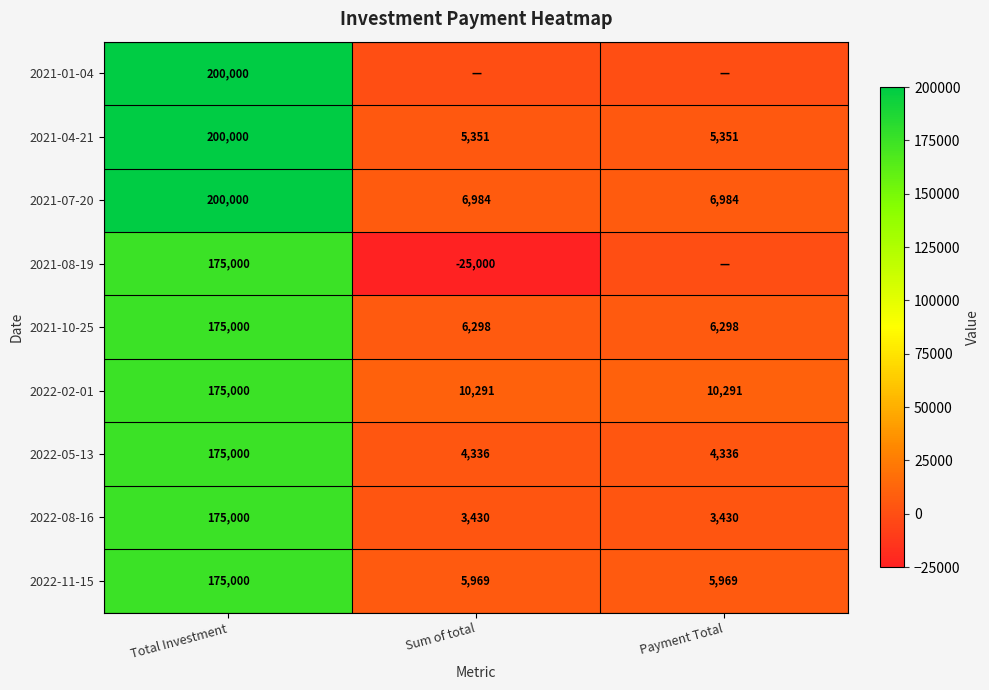

Is the value of 2022-08-16 at Sum of total greater than the value of 2021-01-04 at Total Investment?

No